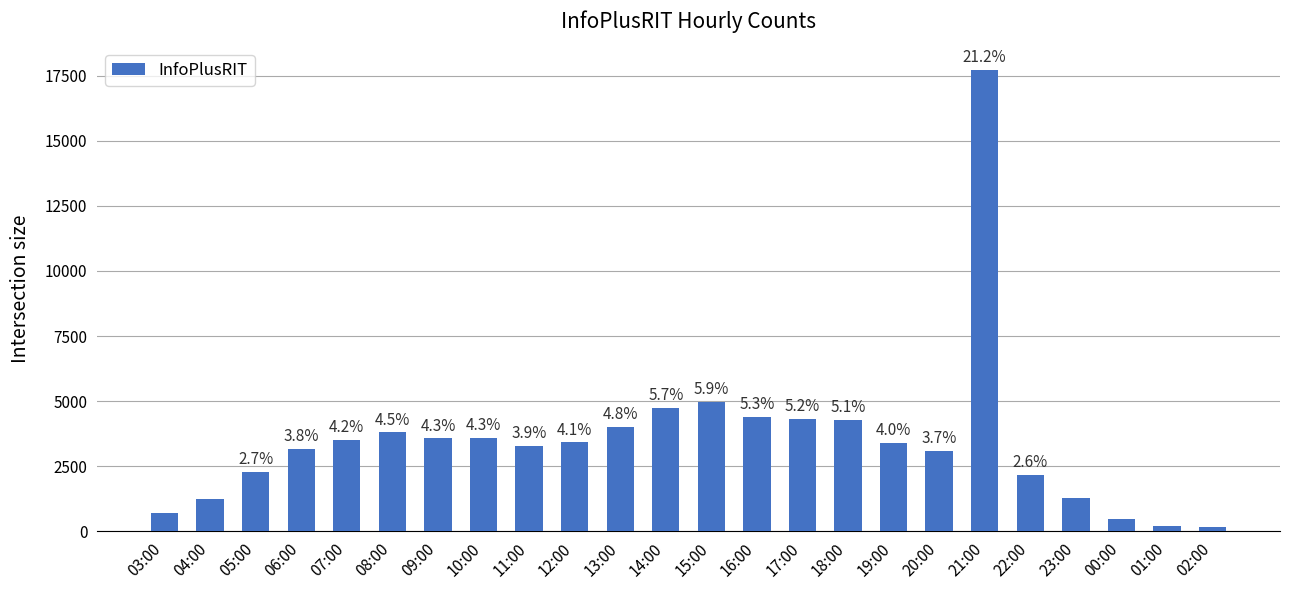

What value does the data have at 06:00?

3166